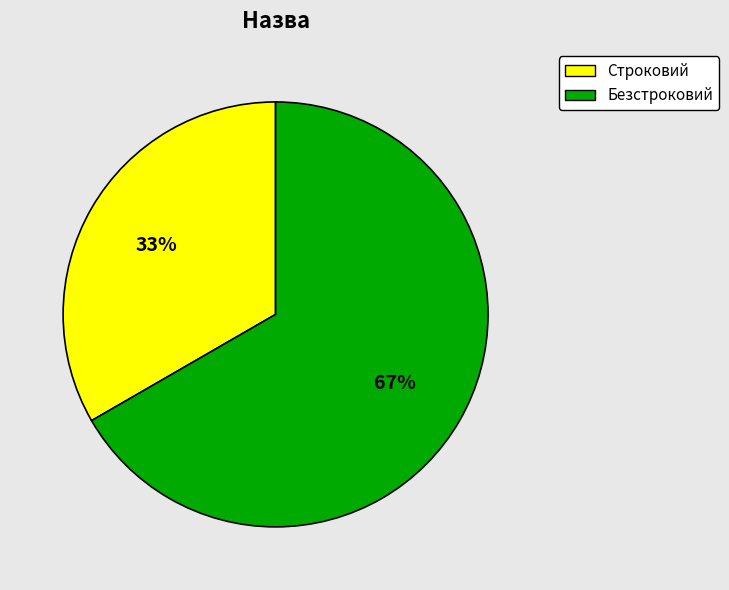

Between Безстроковий and Строковий, which is larger?

Безстроковий